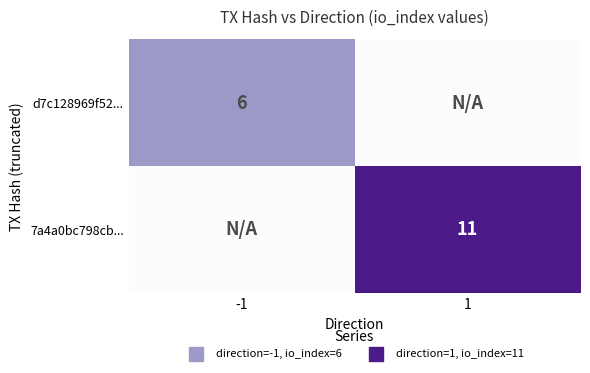

True or false: 7a4a0bc798cb... has a value of 11 at 1.

True